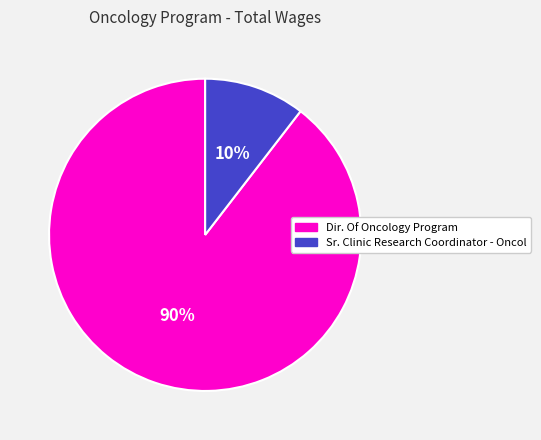

To the nearest percent, what is the combined percentage of Sr. Clinic Research Coordinator - Oncol and Dir. Of Oncology Program?

100%